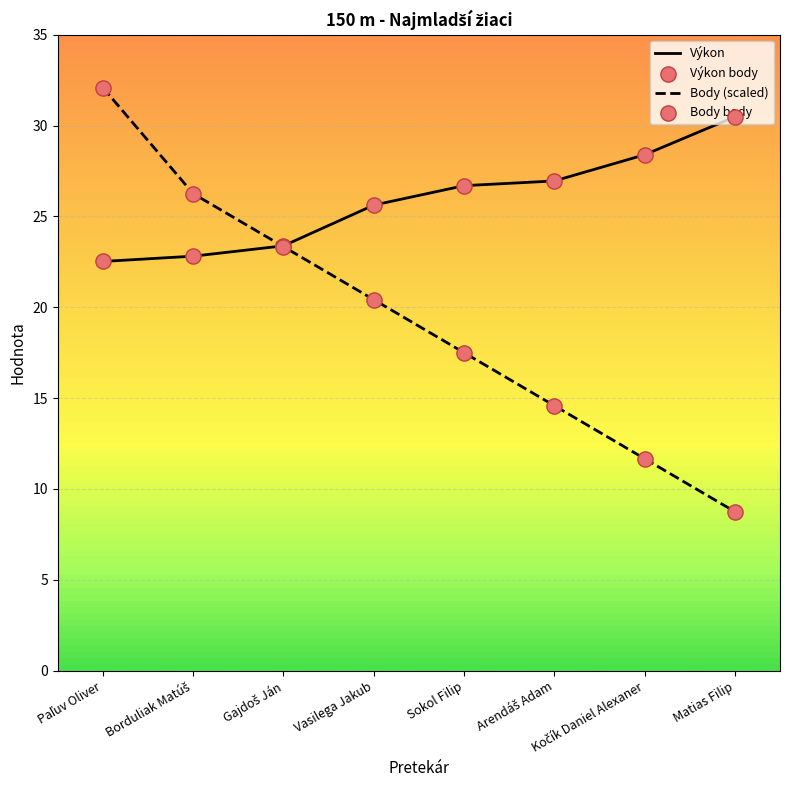

What is the difference between the highest and lowest values at Vasilega Jakub?

5.2